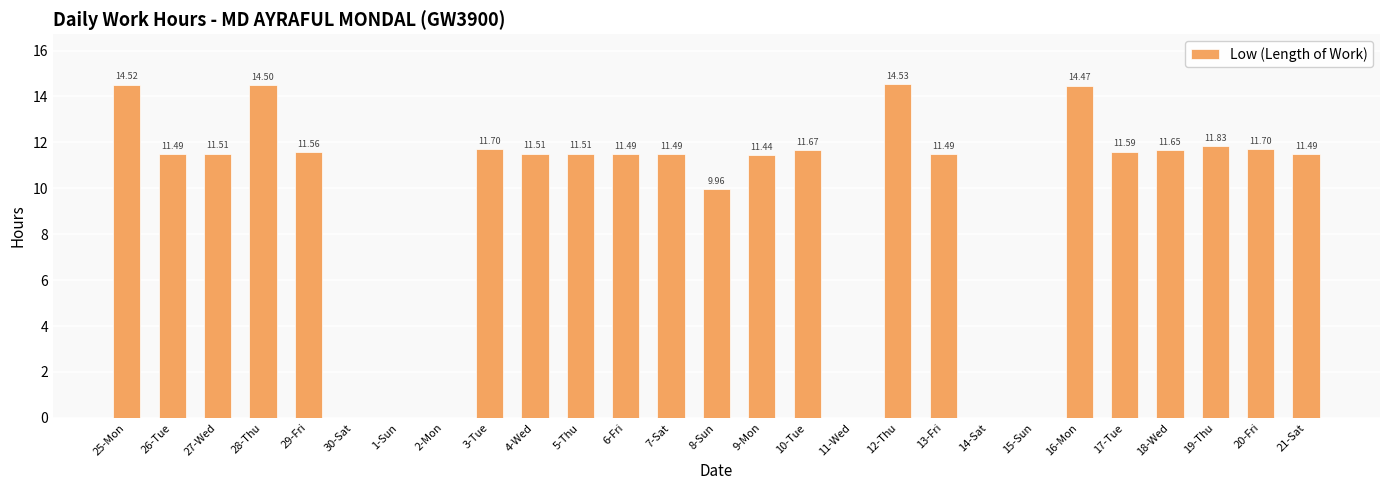

Approximately how many times larger is the value at 29-Fri compared to 28-Thu?

0.8